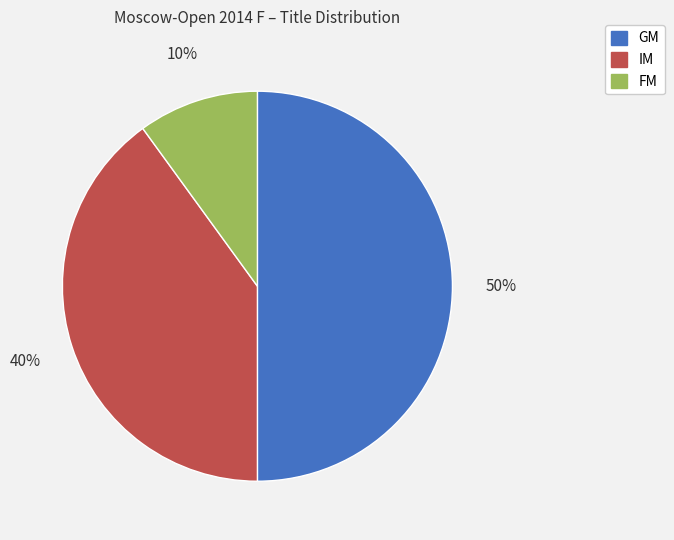

The IM slice represents 62% of the pie. True or false?

False